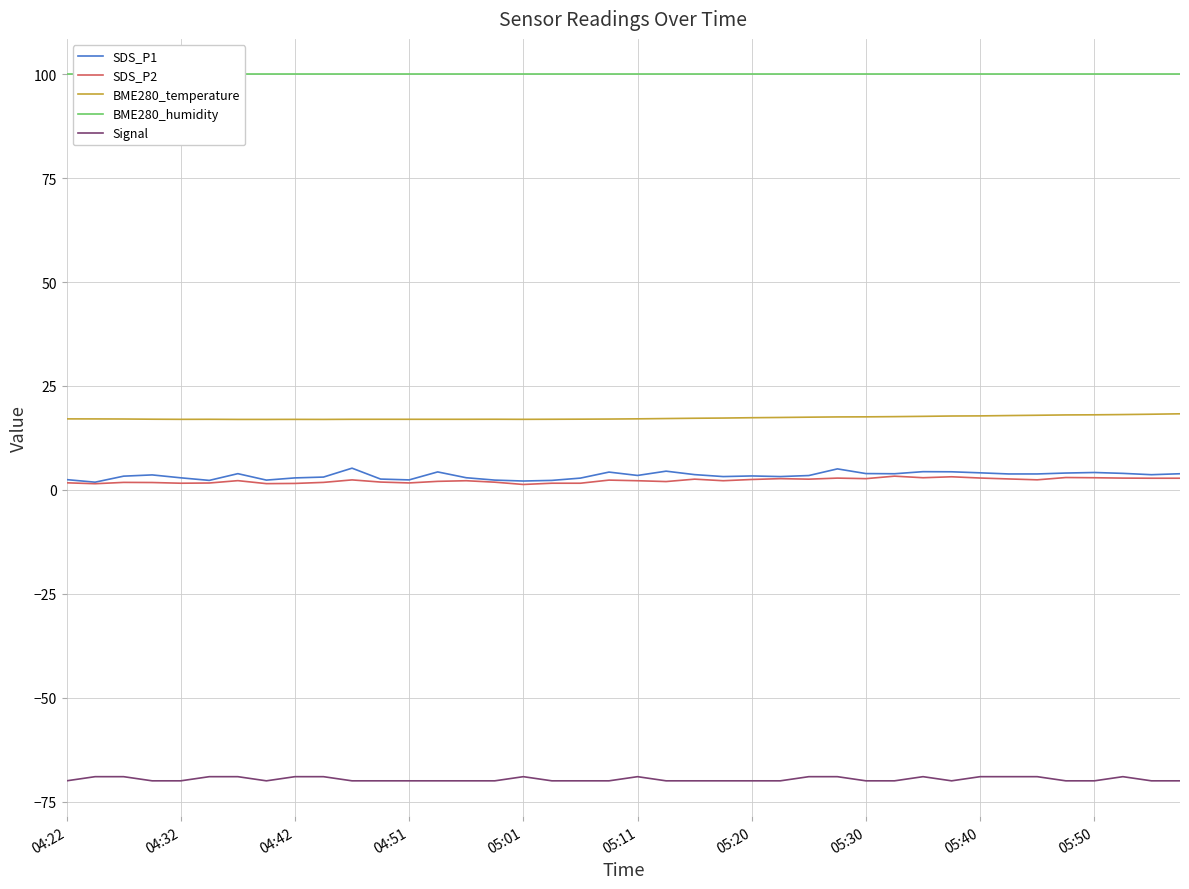

True or false: BME280_temperature and SDS_P1 cross at least once.

False